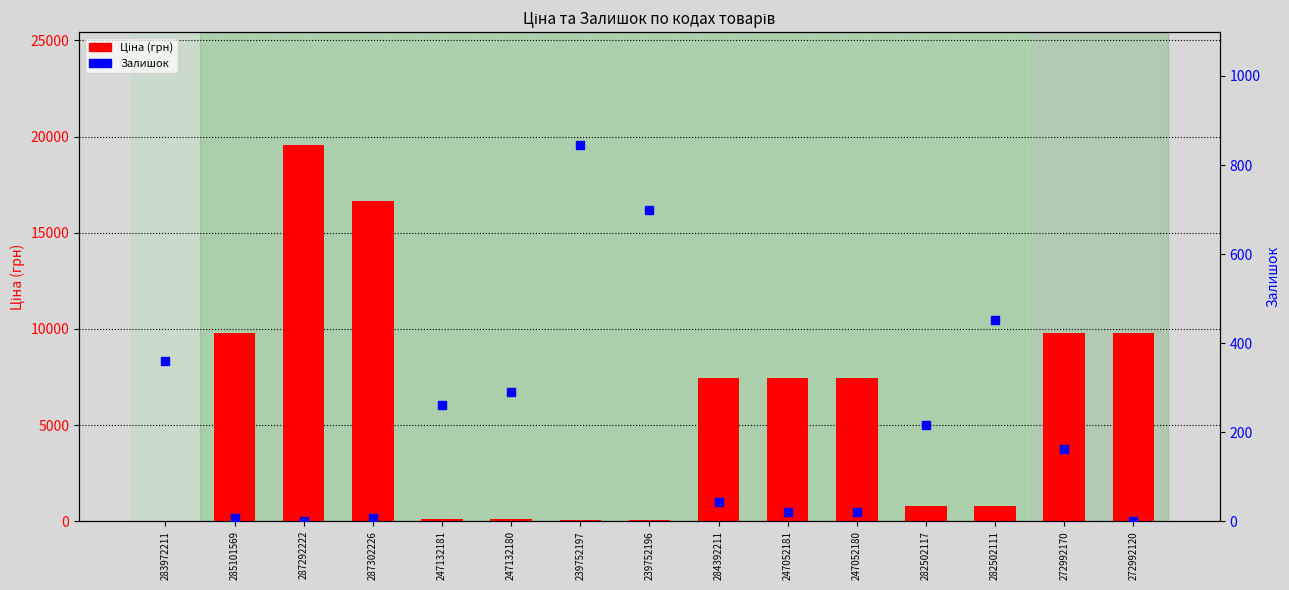

Which series has the largest Y range (max minus min)?

Ціна (грн)